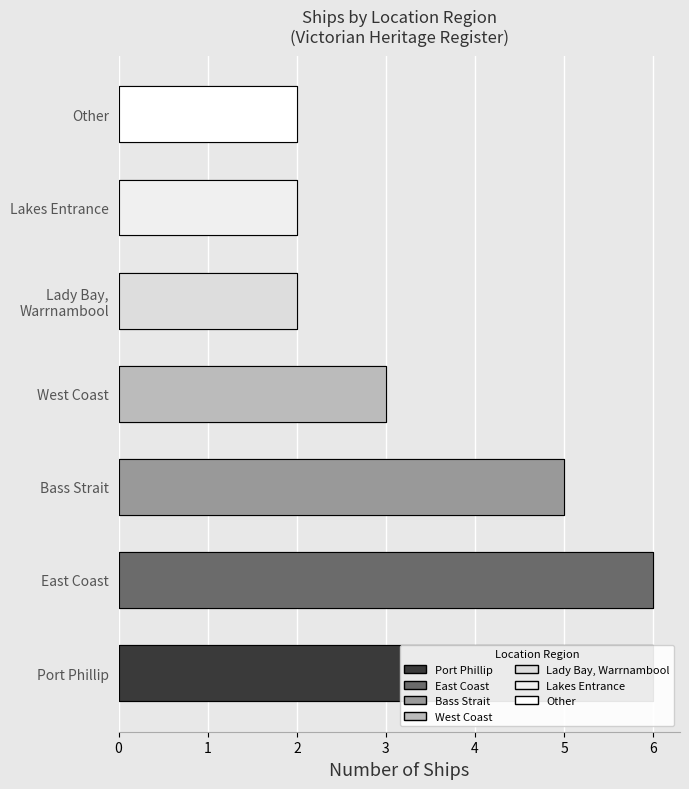

How many values exceed 3?

3